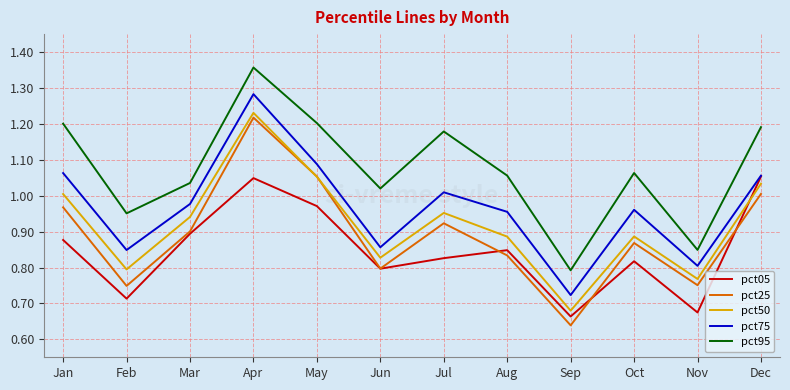

Between Jun and Sep, which series saw the biggest shift?

pct95